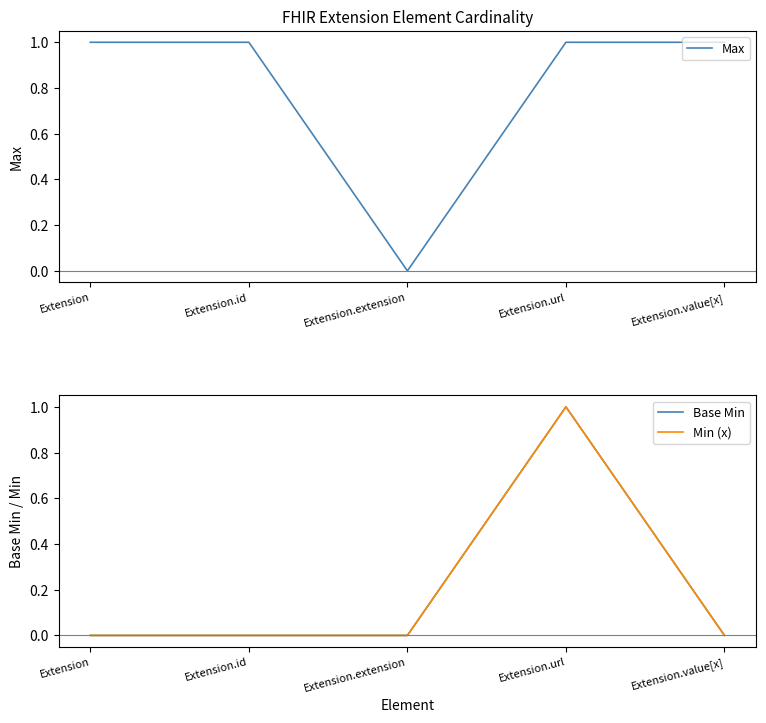

True or false: Min (x) has a value of -1 at Extension.extension.

False